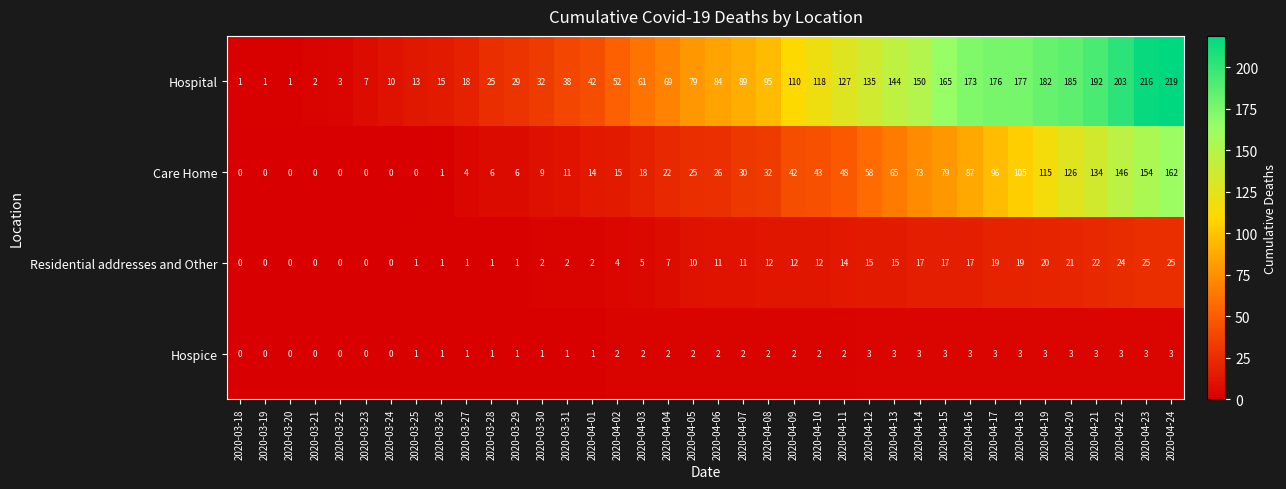

At which category does the chart reach its peak across all series?

2020-04-24